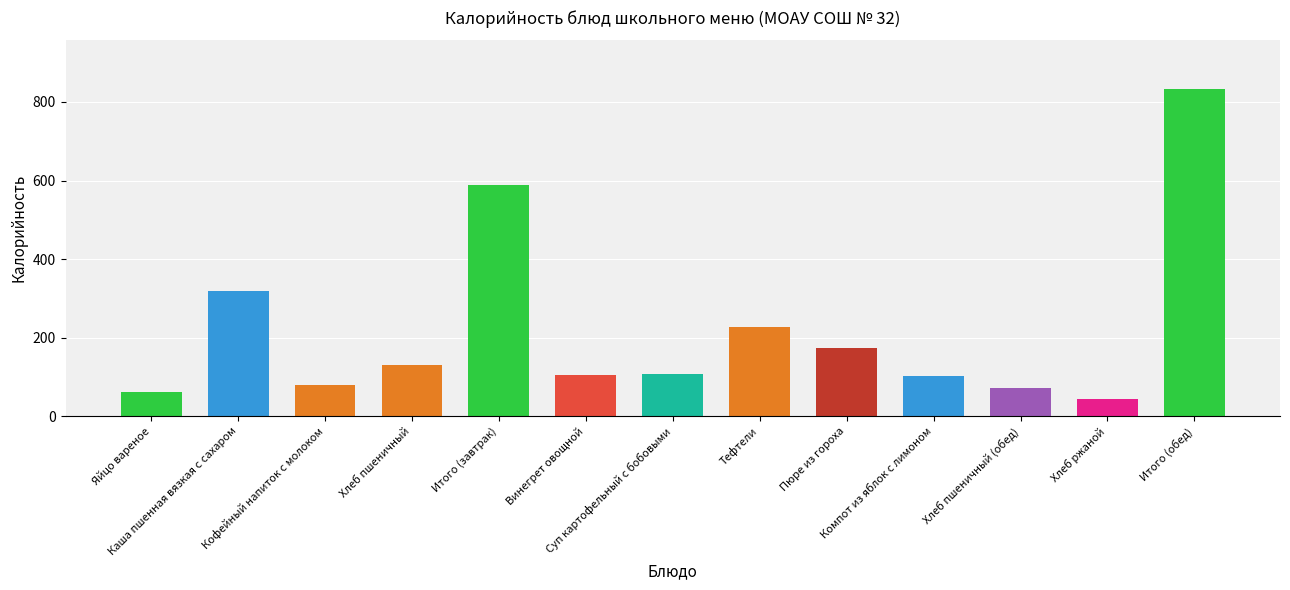

What position from the left is Итого (завтрак)?

5